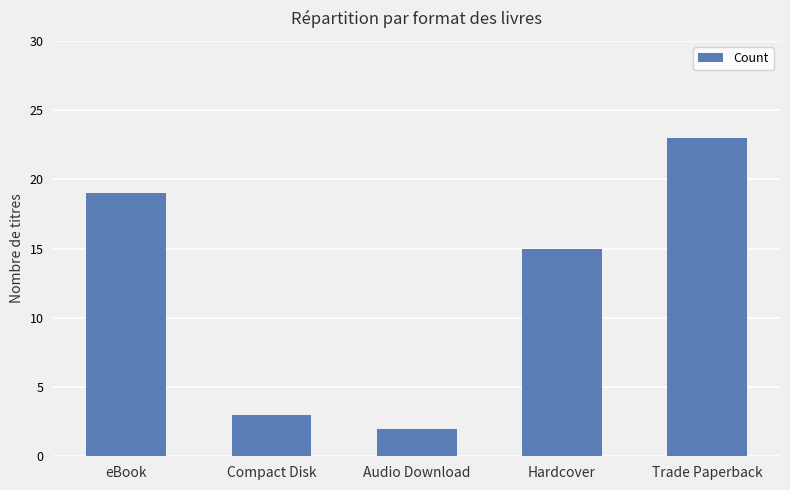

Where is the data nearest to the value 12?

Hardcover